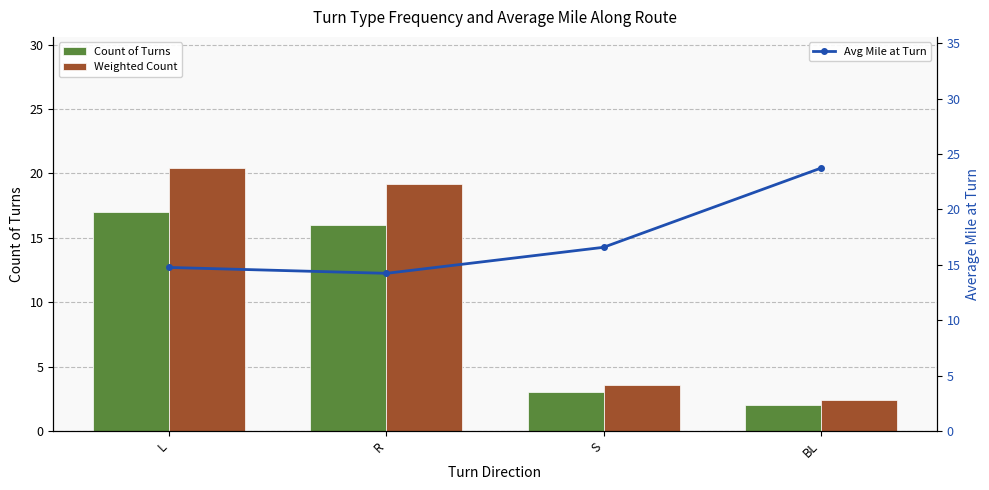

List the series in order of their overall mean, highest first.

Avg Mile at Turn, Weighted Count, Count of Turns